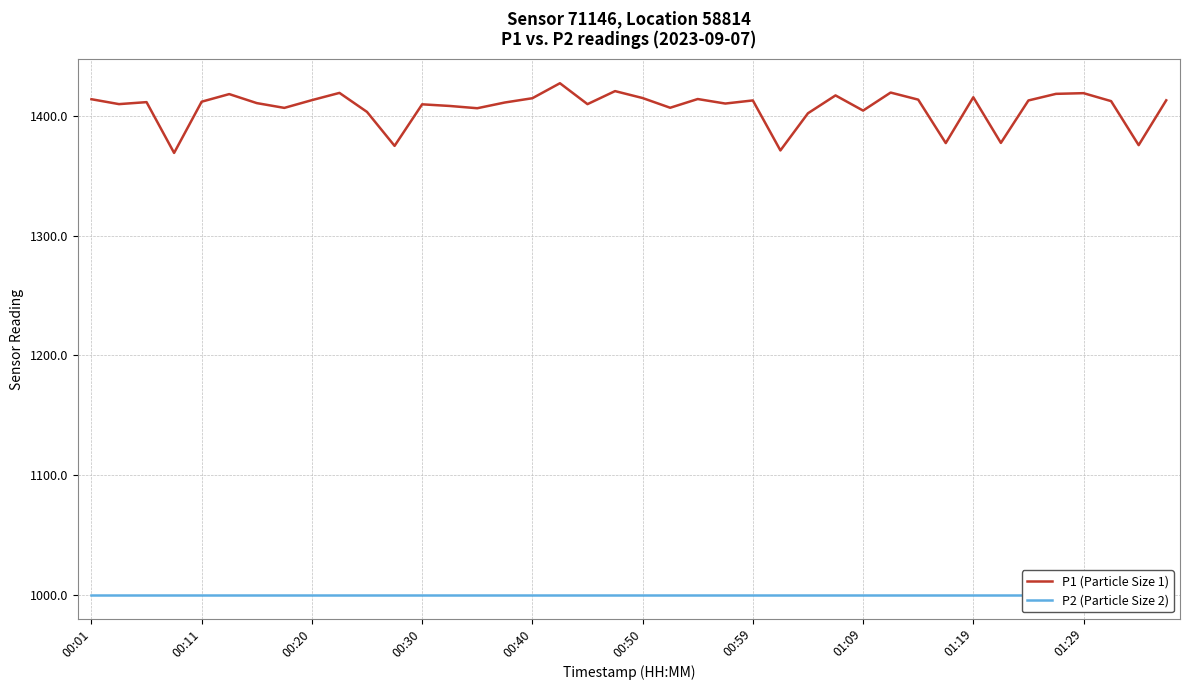

List the series in order of their peak value, highest first.

P1 (Particle Size 1), P2 (Particle Size 2)